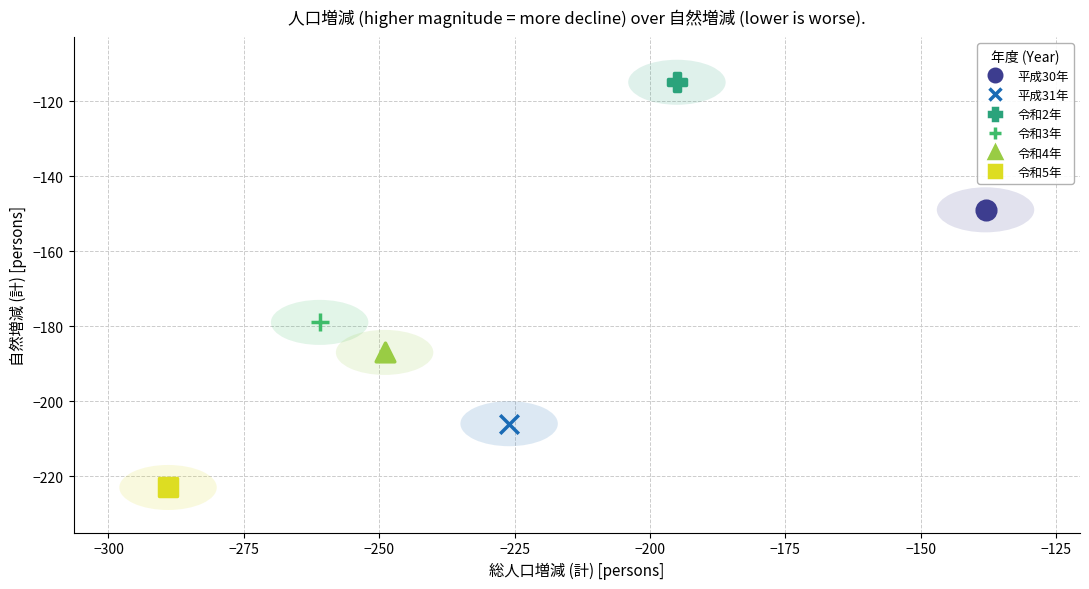

What are all the series names shown in the legend?

平成30年, 平成31年, 令和2年, 令和3年, 令和4年, 令和5年